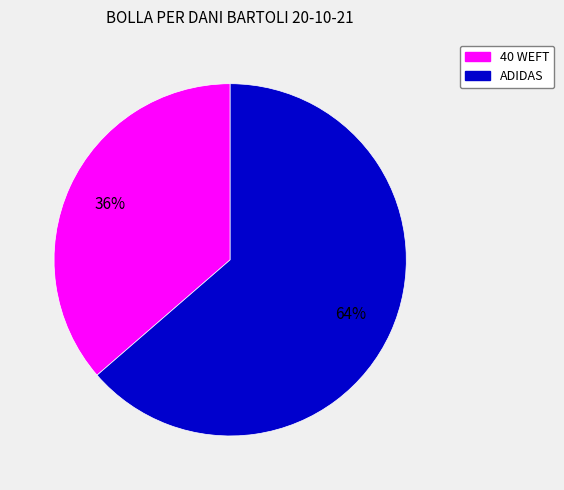

What percentage is the 40 WEFT slice, to the nearest percent?

36%